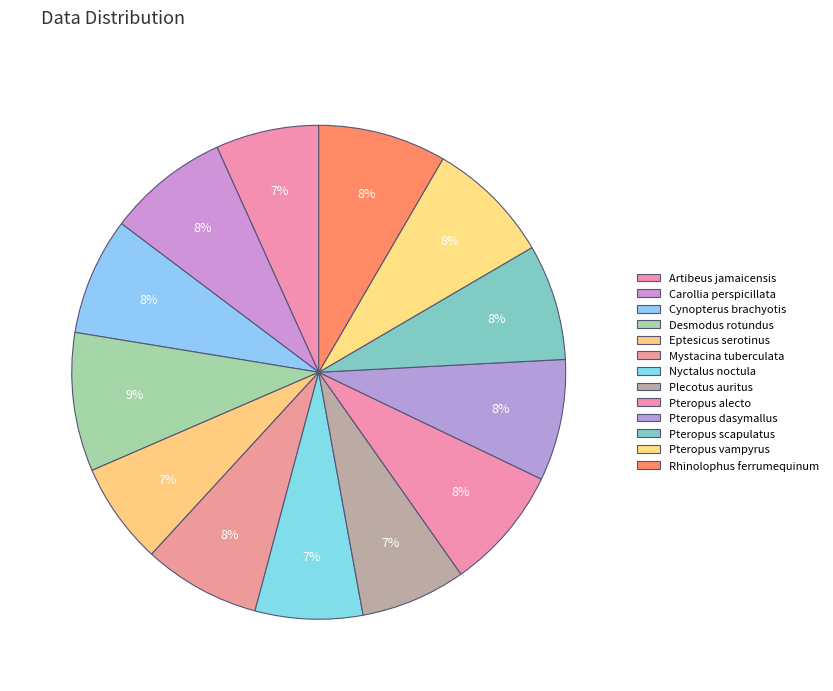

Rank the categories by value from lowest to highest.

Eptesicus serotinus, Artibeus jamaicensis, Plecotus auritus, Nyctalus noctula, Pteropus scapulatus, Mystacina tuberculata, Cynopterus brachyotis, Pteropus dasymallus, Carollia perspicillata, Pteropus alecto, Pteropus vampyrus, Rhinolophus ferrumequinum, Desmodus rotundus